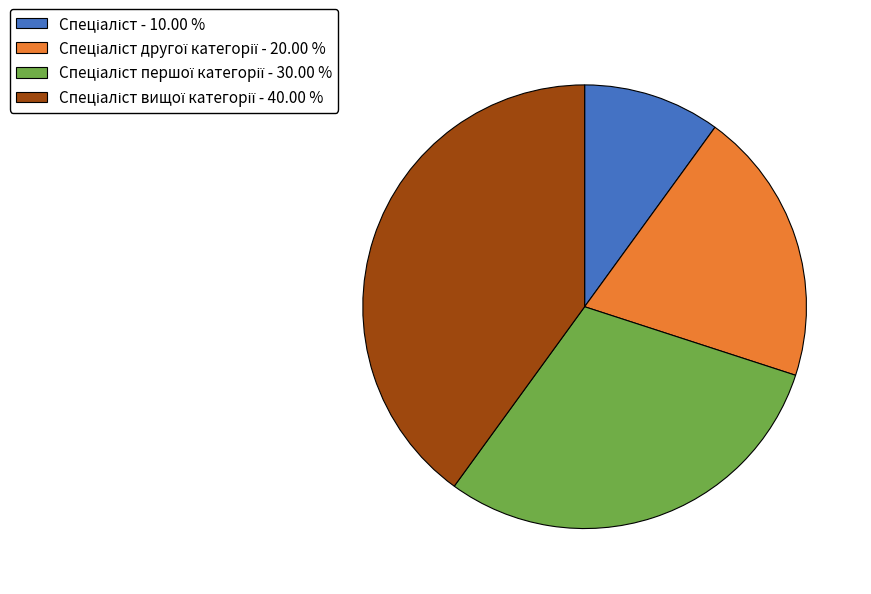

Is there a majority slice in this chart?

No